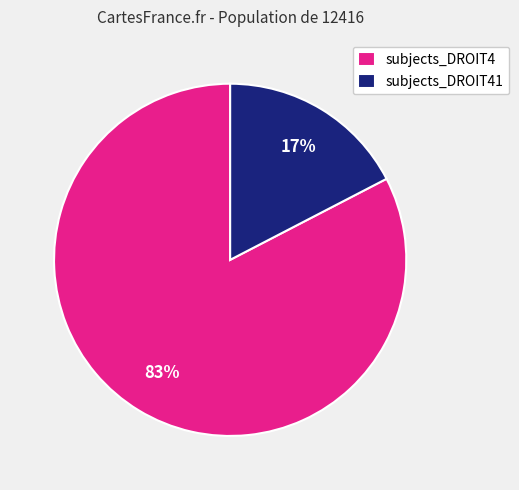

To the nearest percent, what is the average slice percentage?

50%